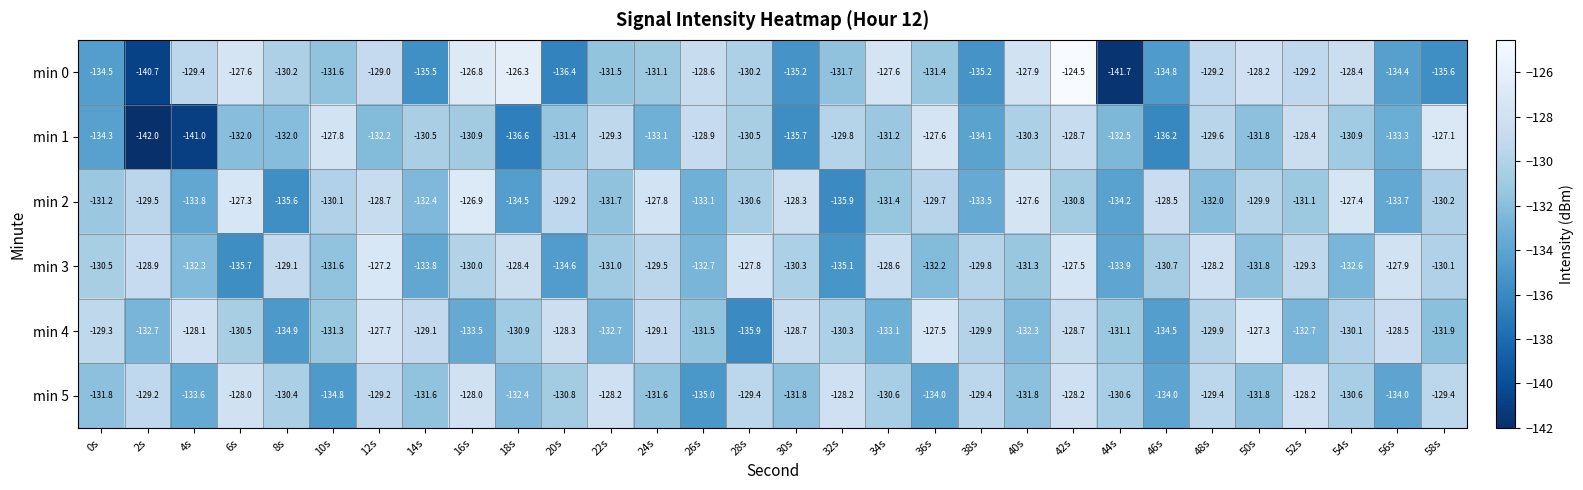

What is the sum of the min 0 values at 40s and 34s?

-255.5